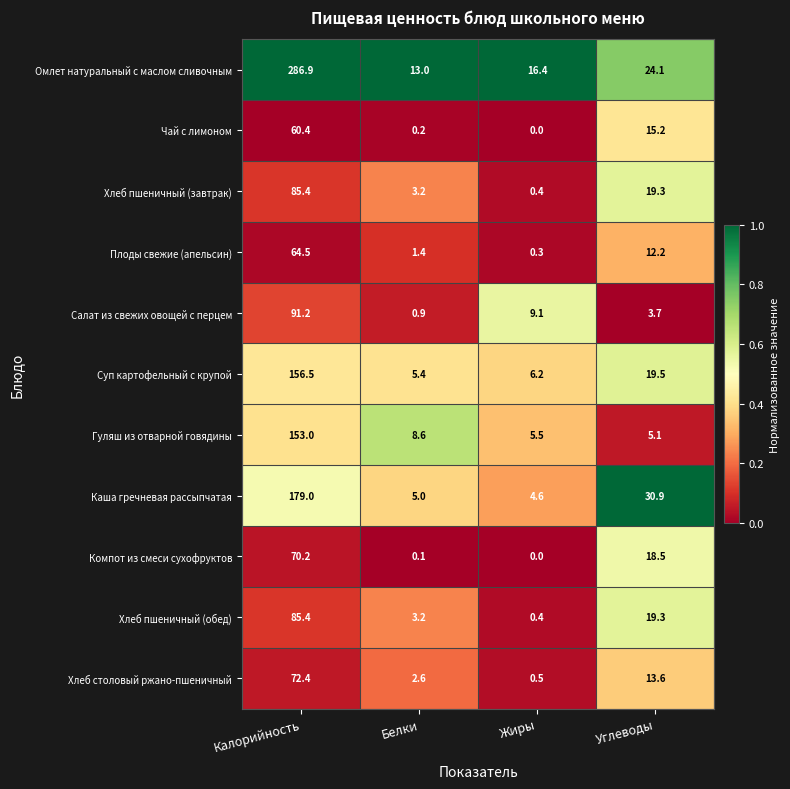

What is the sum of all Чай с лимоном values?

75.8